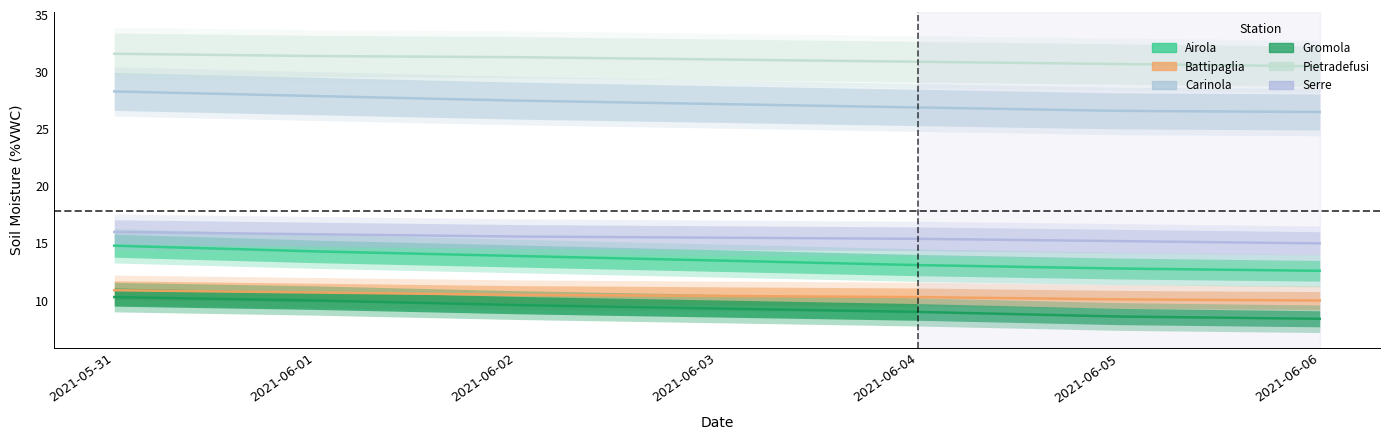

Does the chart have visible grid lines?

No